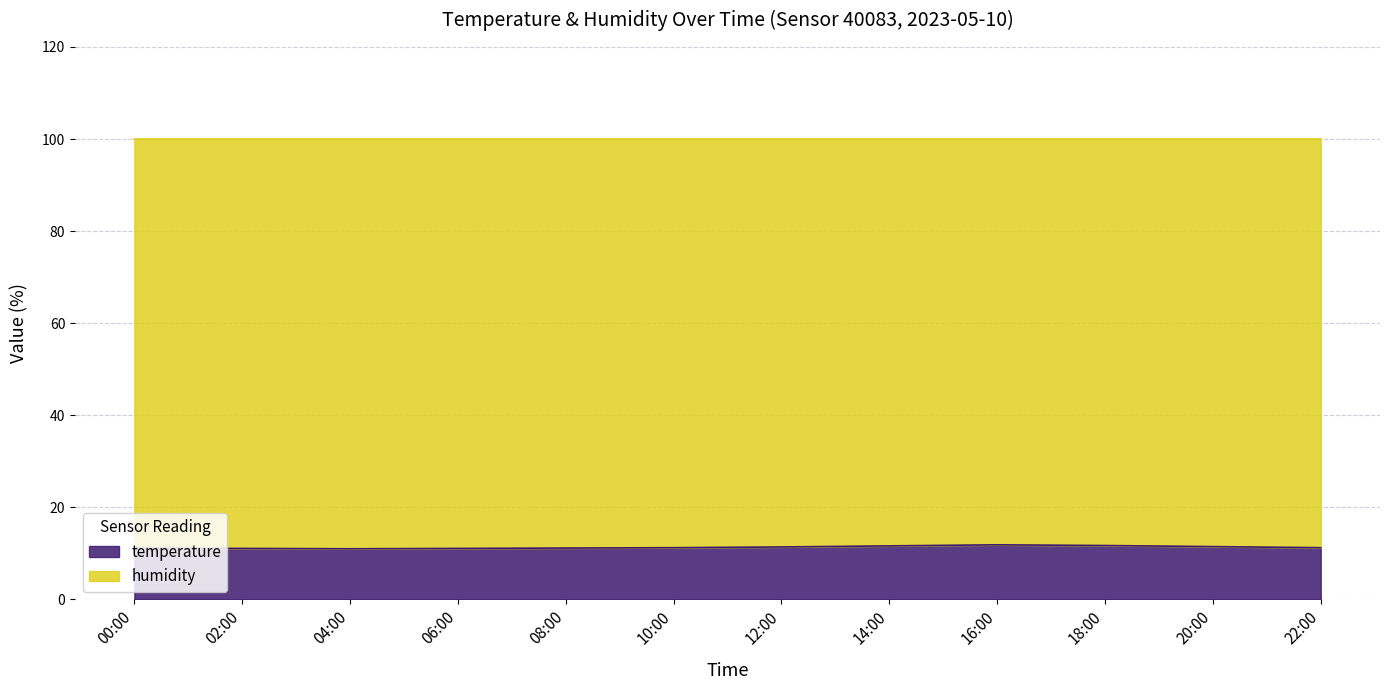

Reading right to left, what are all the values shown in this chart?

22:00=11.2	20:00=11.4	18:00=11.7	16:00=11.8	14:00=11.6	12:00=11.4	10:00=11.2	08:00=11.1	06:00=11.0	04:00=11.0	02:00=11.0	00:00=11.1